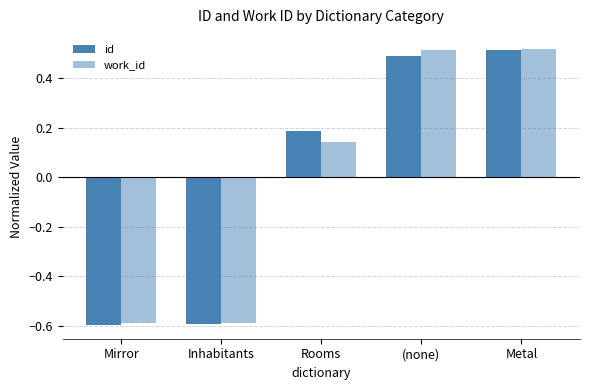

What position from the left is Metal?

5